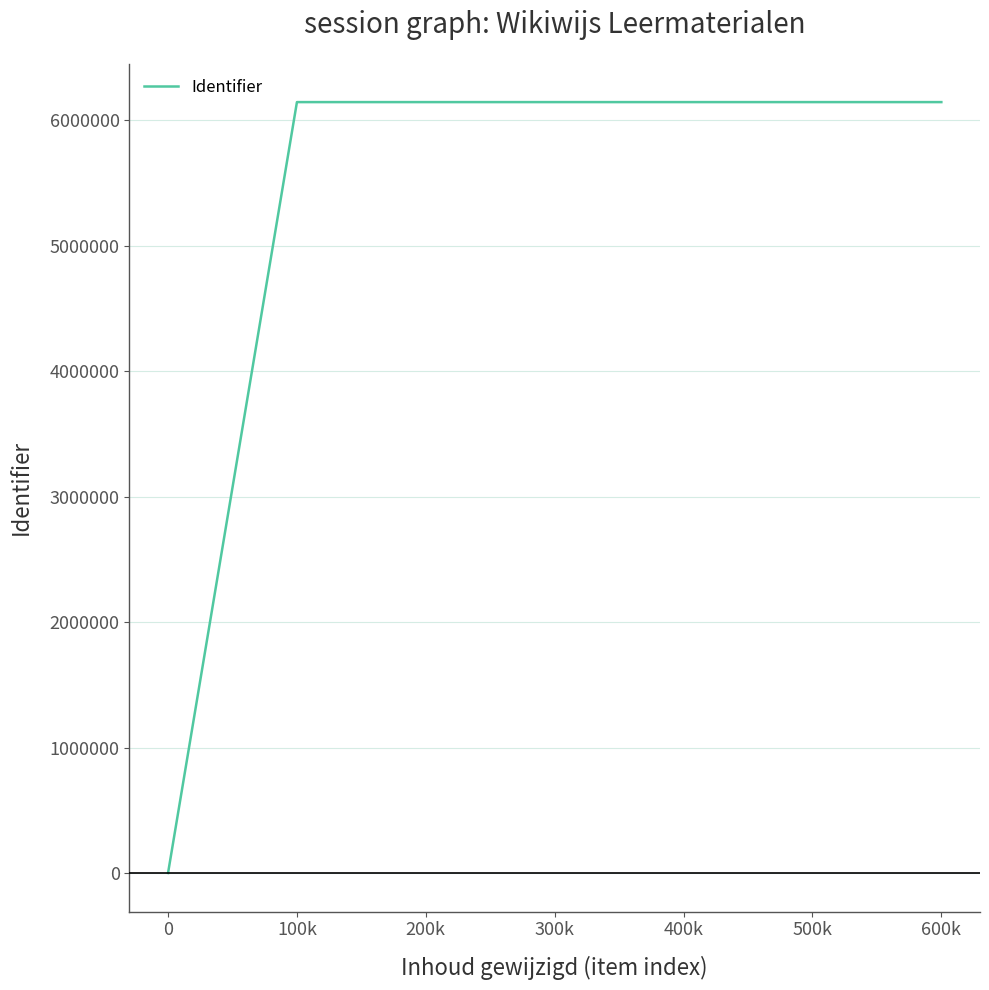

What is the greatest value displayed?

6144533